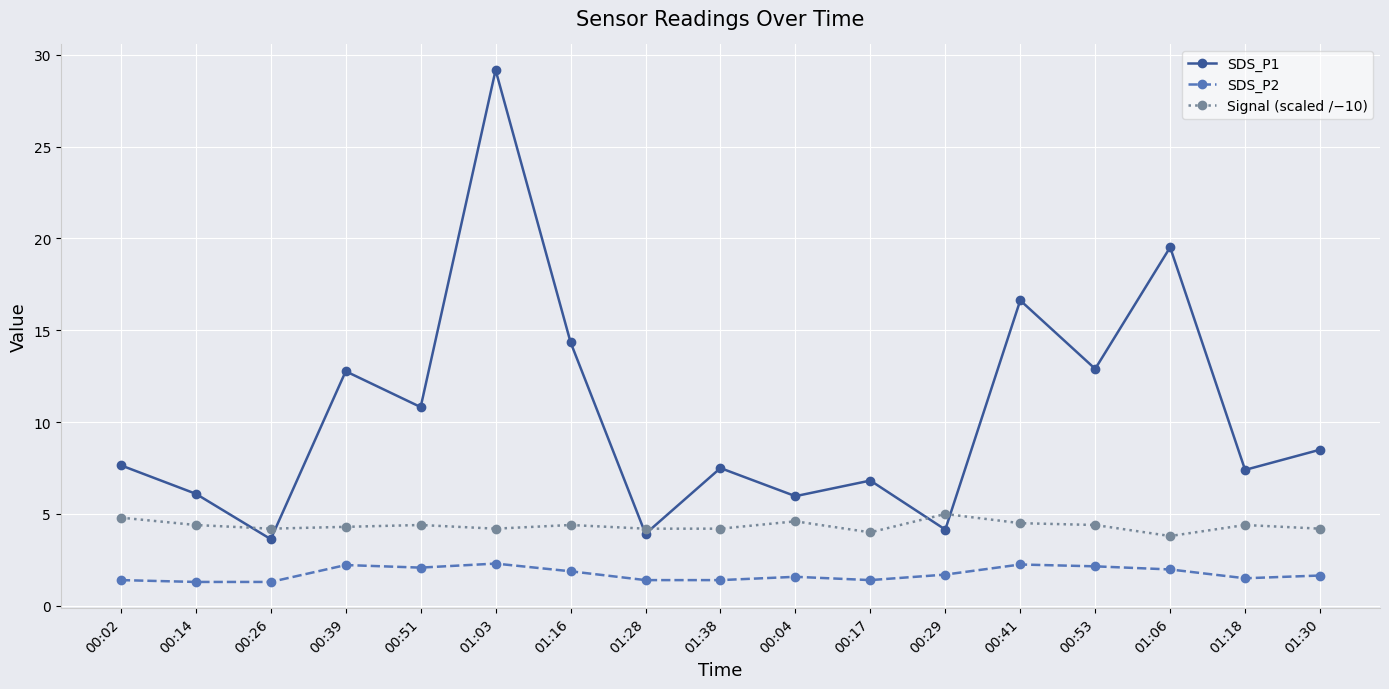

What position from the left is 00:39?

4